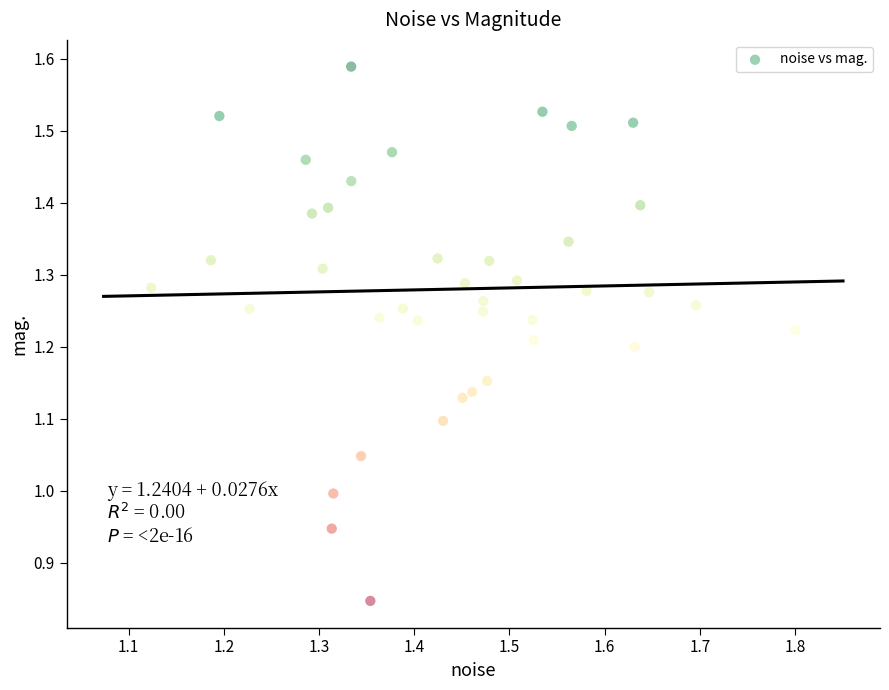

What is the range of X values (max minus min)?

0.7